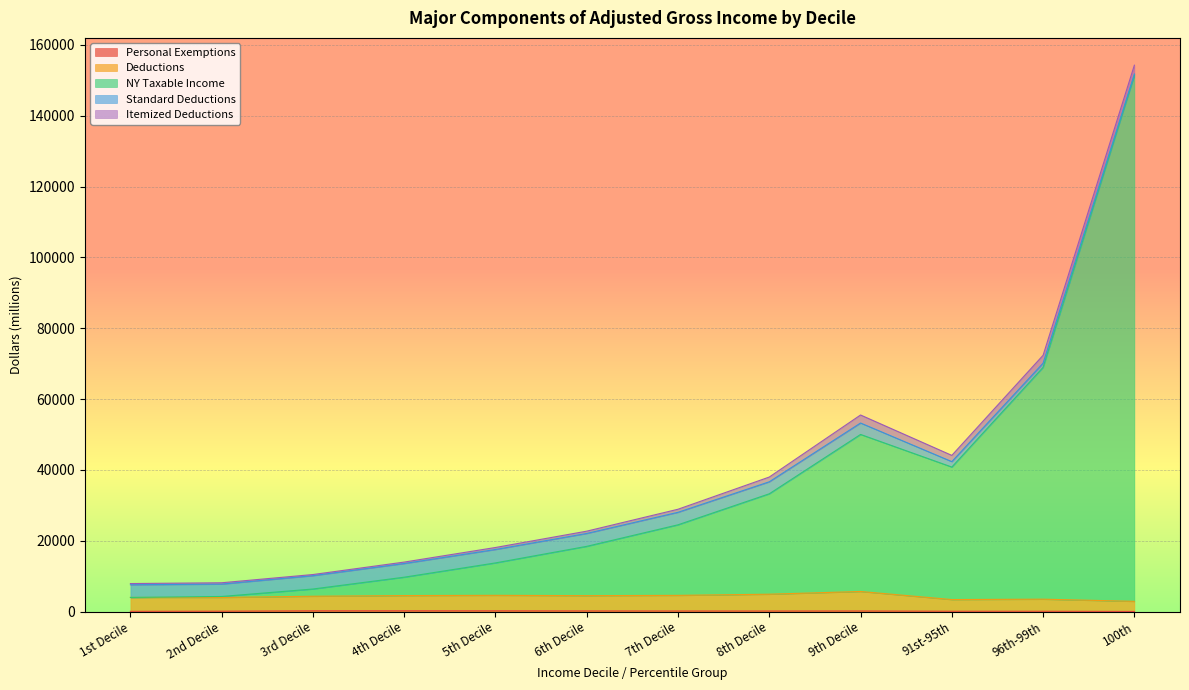

True or false: NY Taxable Income has more than 2 interior local peaks.

False